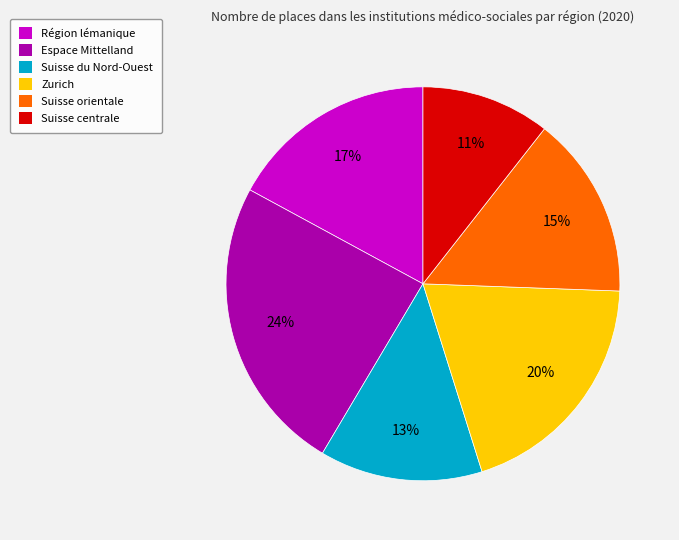

Between Espace Mittelland and Région lémanique, which is larger?

Espace Mittelland